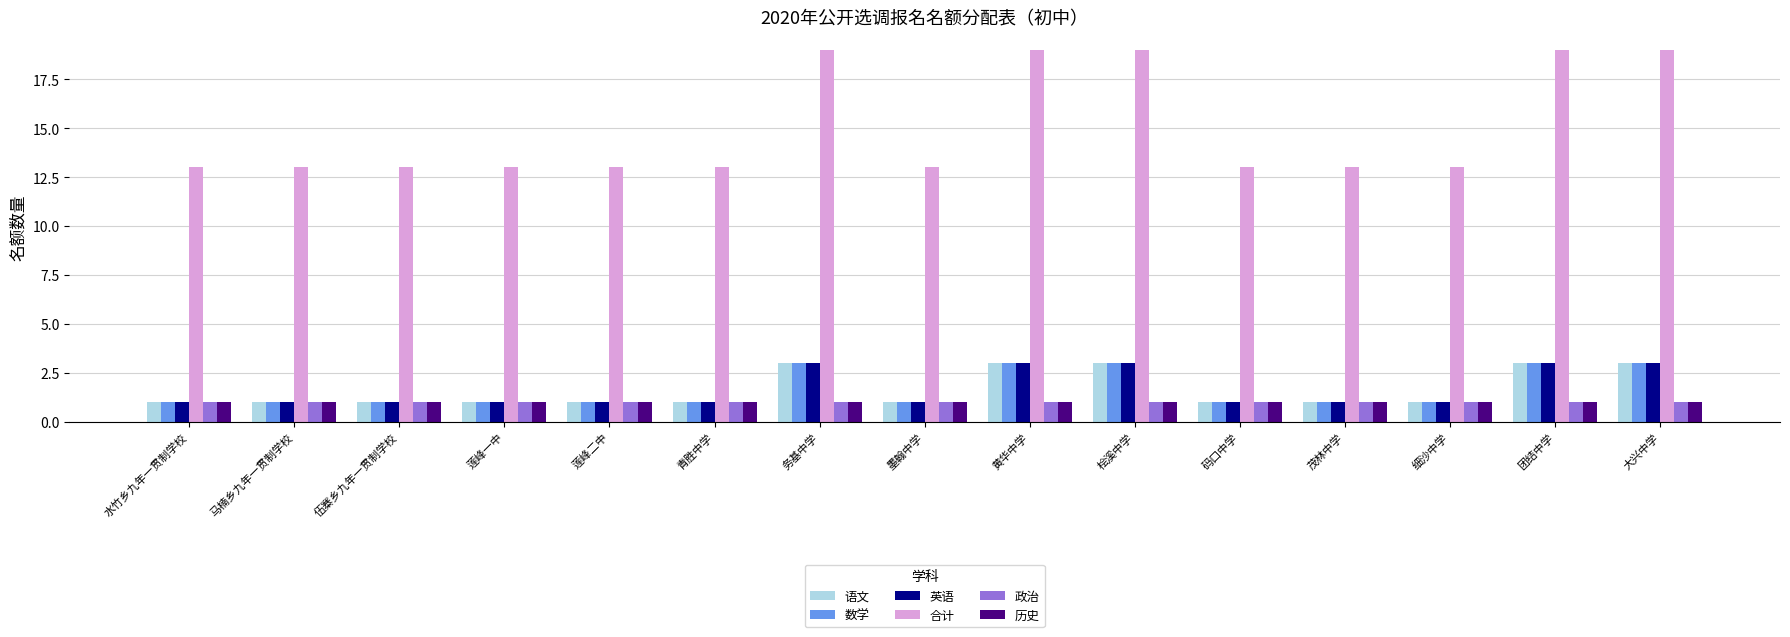

Which series has the widest spread of values?

合计